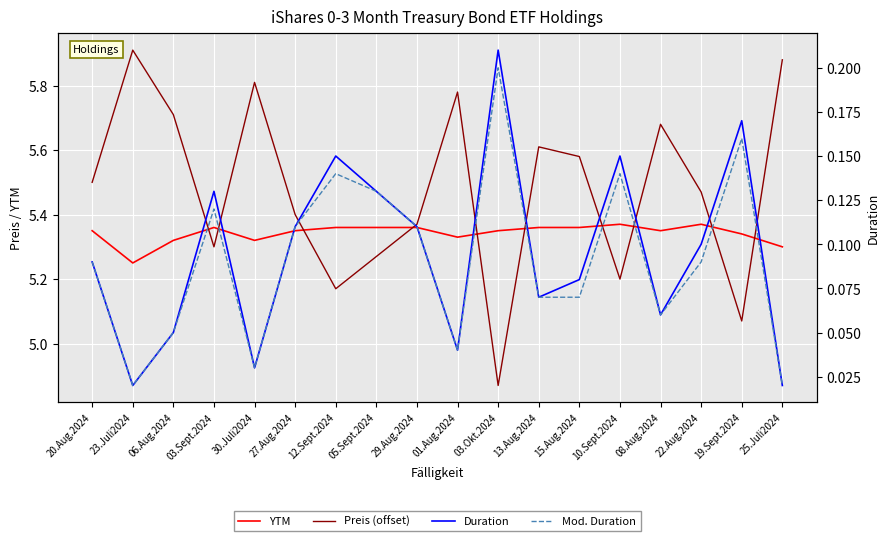

Reading left to right, list all the values displayed in this chart.

YTM: 5.3	5.2	5.3	5.4	5.3	5.3	5.4	5.4	5.4	5.3	5.3	5.4	5.4	5.4	5.3	5.4	5.3	5.3
Preis (offset): 5.5	5.9	5.7	5.3	5.8	5.4	5.2	5.3	5.4	5.8	4.9	5.6	5.6	5.2	5.7	5.5	5.1	5.9
Duration: 0.1	0.0	0.1	0.1	0.0	0.1	0.1	0.1	0.1	0.0	0.2	0.1	0.1	0.1	0.1	0.1	0.2	0.0
Mod. Duration: 0.1	0.0	0.1	0.1	0.0	0.1	0.1	0.1	0.1	0.0	0.2	0.1	0.1	0.1	0.1	0.1	0.2	0.0